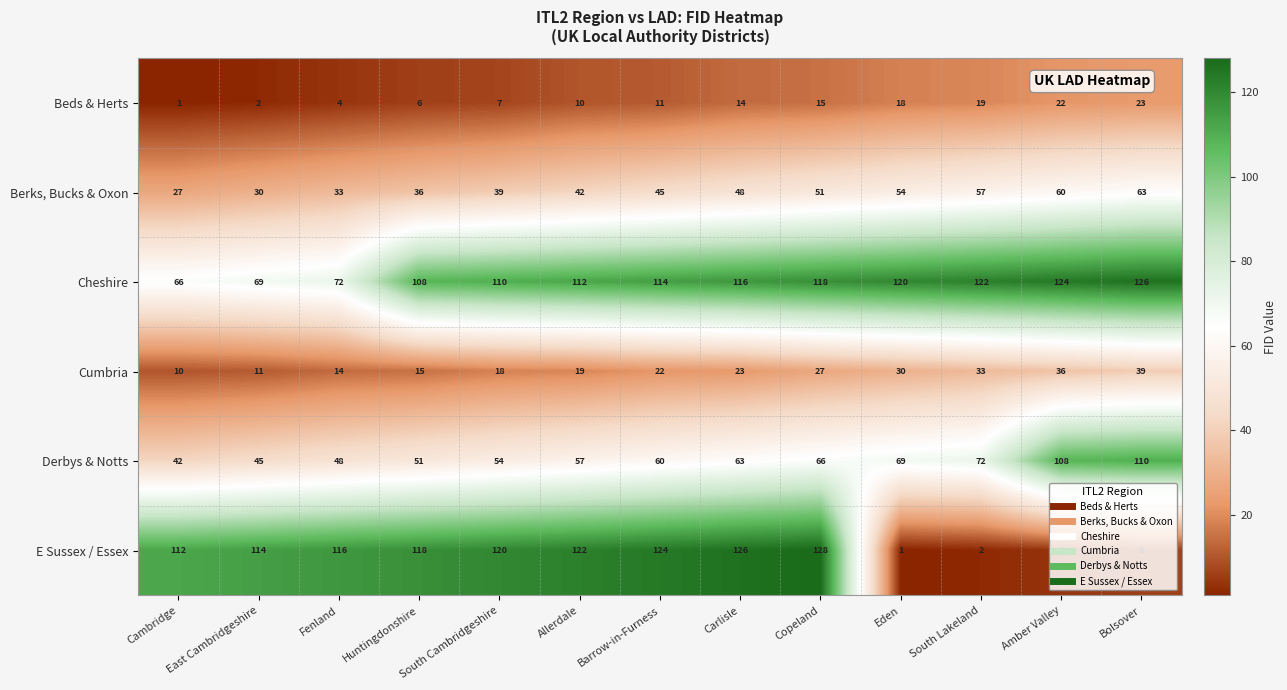

At how many categories does at least one series exceed 95?

13